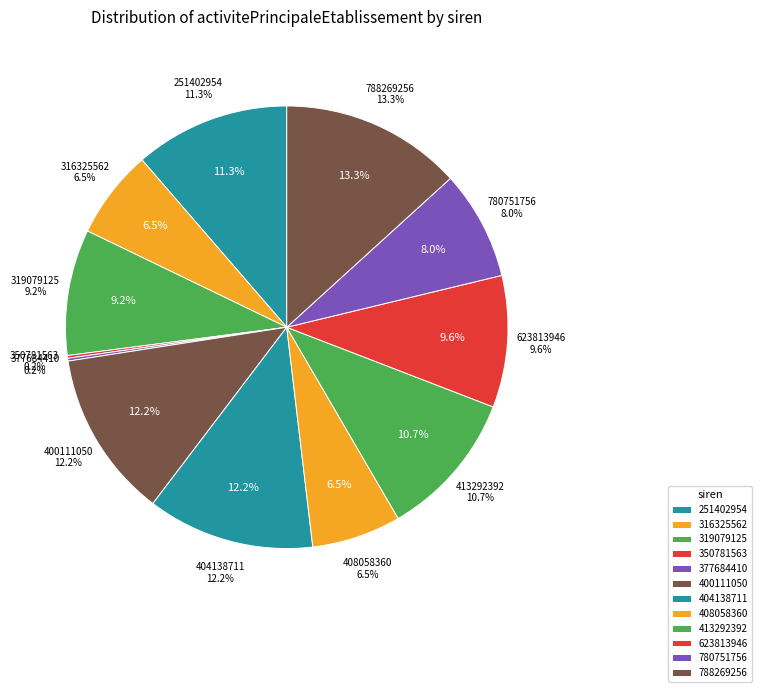

To the nearest percent, what is the average slice percentage?

8%